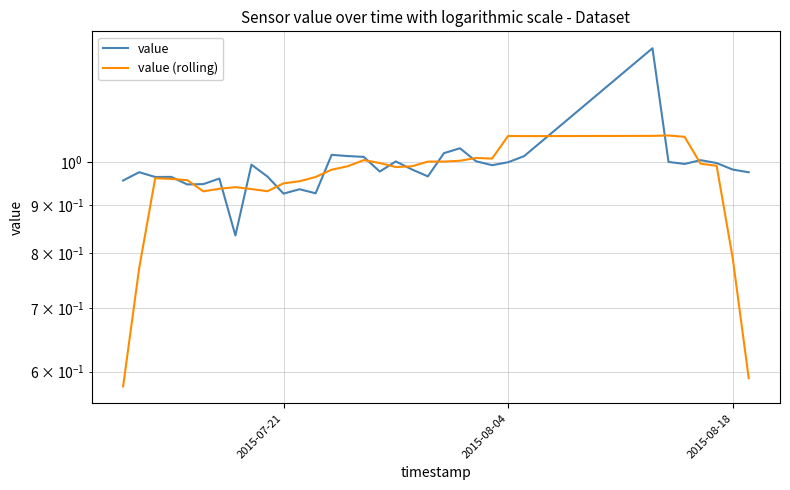

True or false: value (rolling) has a value of 1.0 at 32.

False